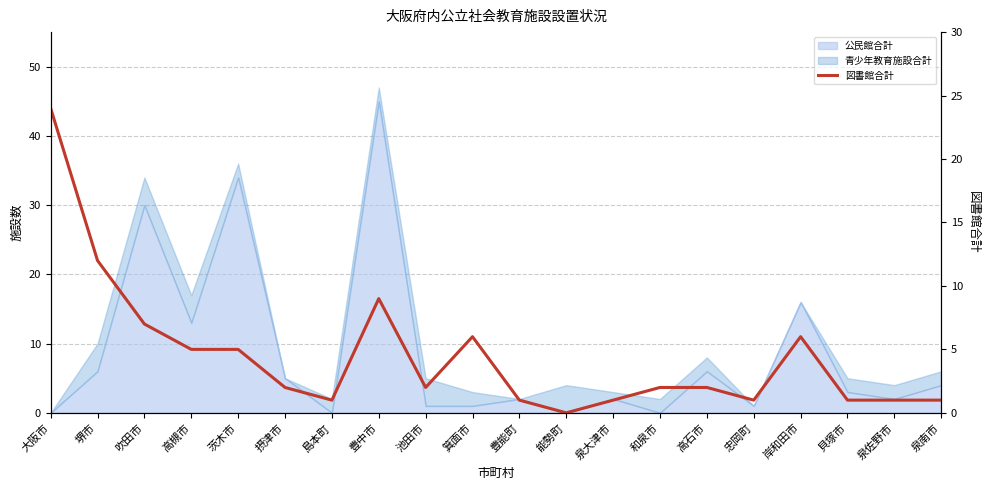

What value does the data have at 岸和田市?

6